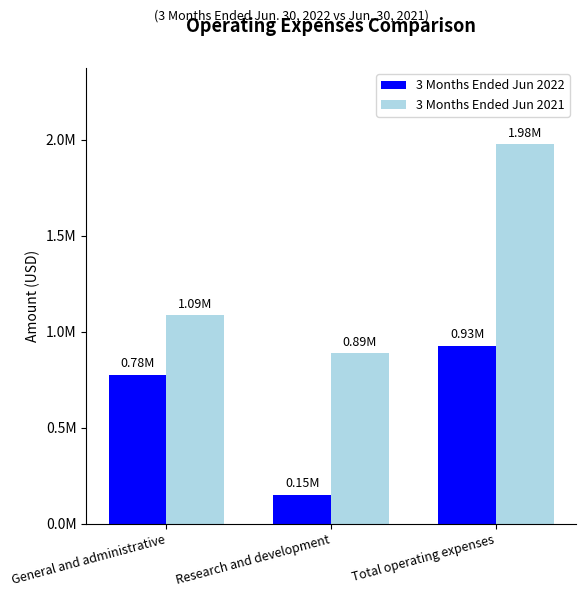

At which label does 3 Months Ended Jun 2021 first exceed 1086939?

Total operating expenses